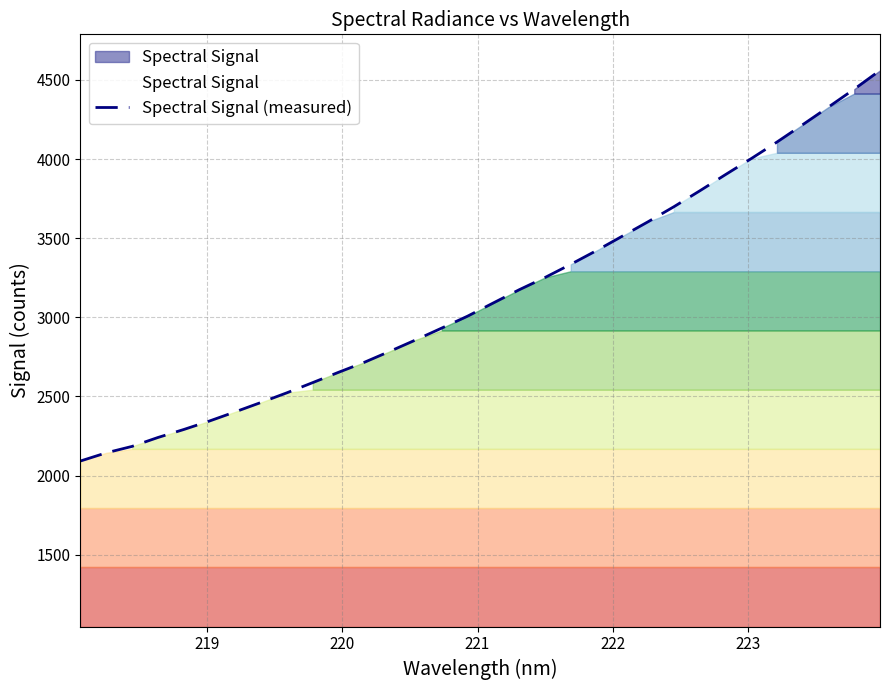

What is the greatest value displayed?

4559.8